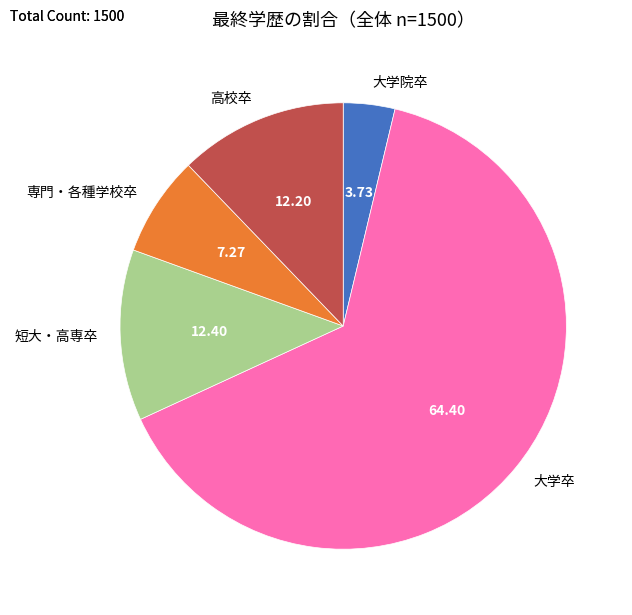

Is the sum of 大学院卒 and 短大・高専卒 greater than half?

No